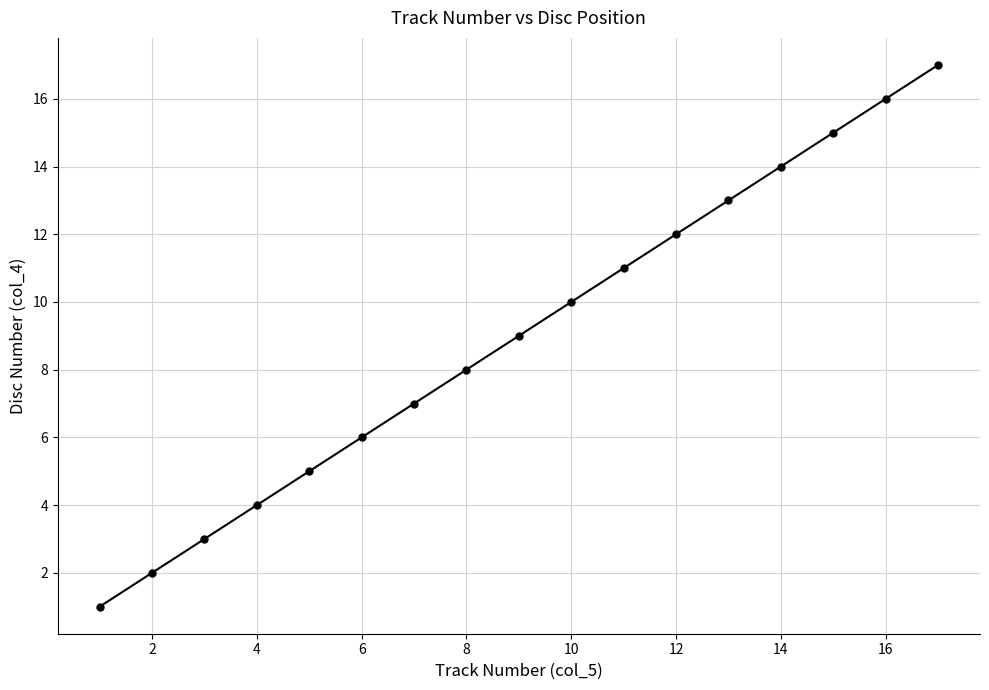

What is the difference between the maximum and minimum values?

16